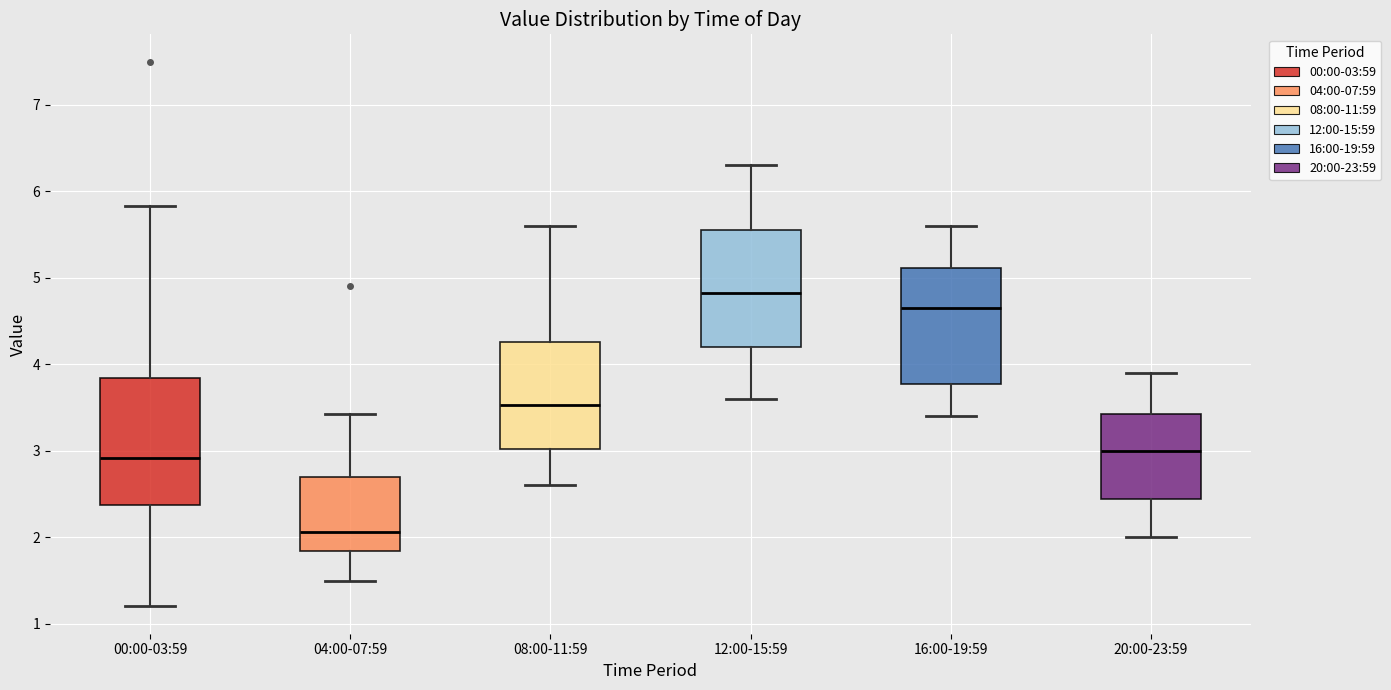

Which box has the highest median line?

12:00-15:59